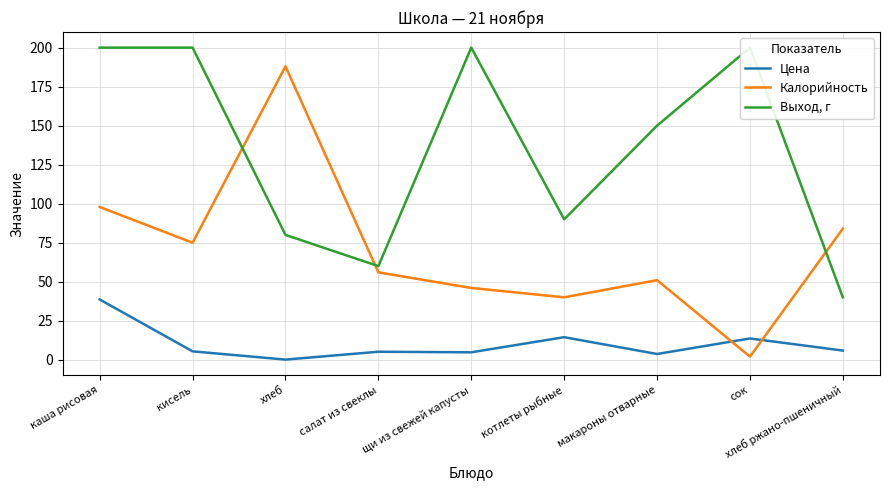

List the series in order of their peak value, lowest first.

Цена, Калорийность, Выход, г